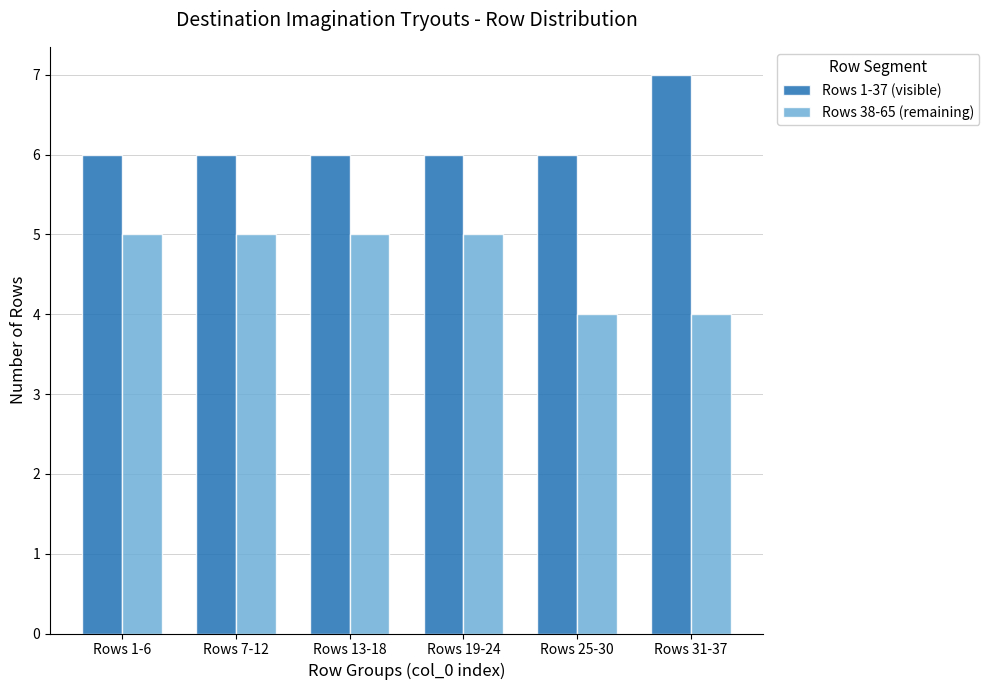

What is the maximum value for Rows 38-65 (remaining)?

5